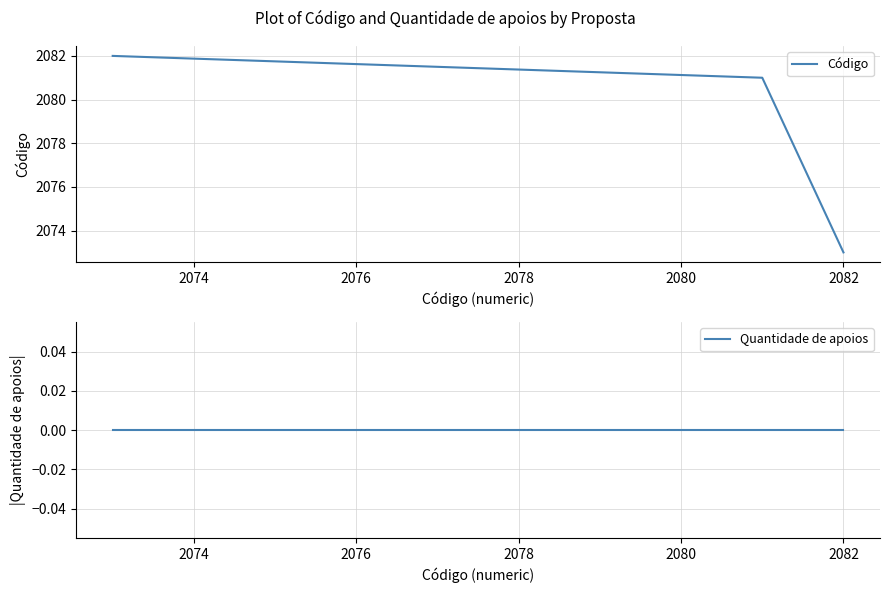

Is this an area chart (filled region under the line)?

No